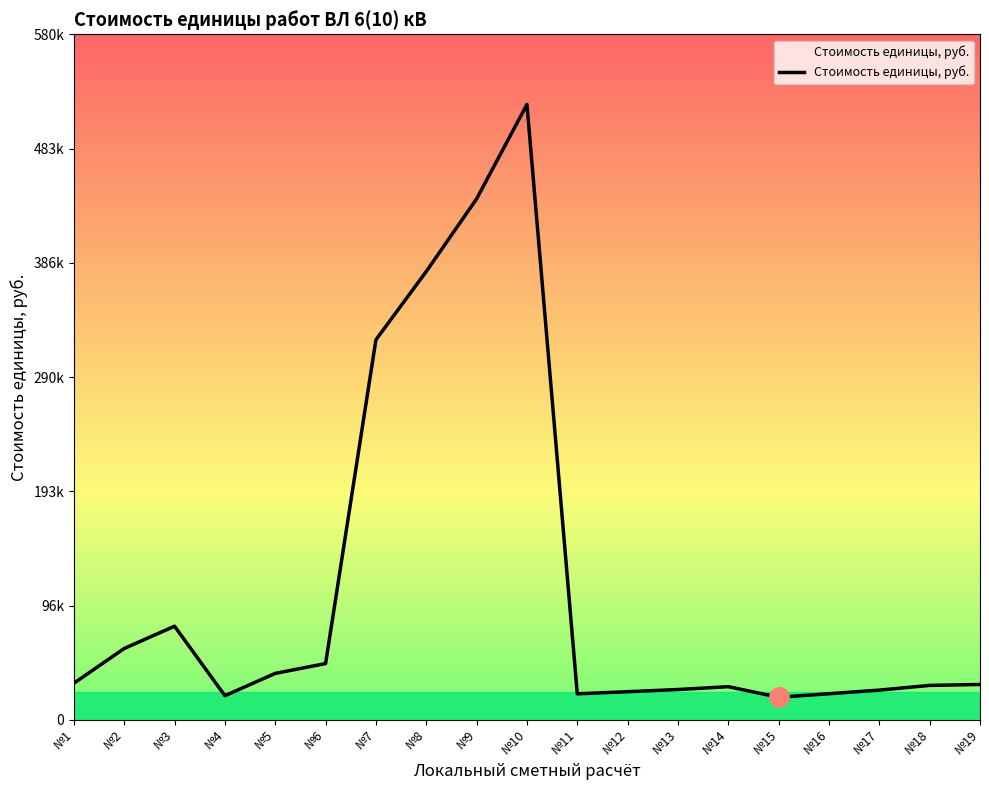

Reading left to right, transcribe all the data shown in this chart.

30932	60343	79192	20392	39263	47572	321532	379316	440768	520660	21984	23763	25607	28004	19077	22041	25113	29108	29869